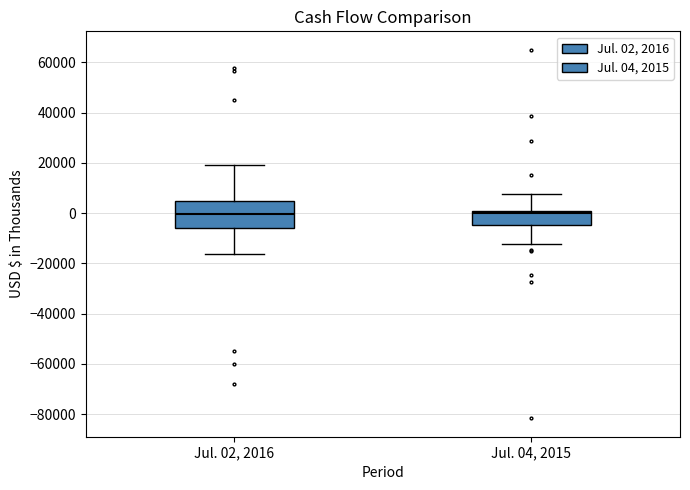

Reading left to right, transcribe this box plot: for each box, give where its median line is, the range the box spans, and where its two whiskers end, as read against the y-axis. The values are not printed on the chart, so give them approximately, as read against the axis.

Jul. 02, 2016: median 0, box -6000 to 4000, whiskers -16000 to 18000
Jul. 04, 2015: median 0 (just below the box's upper edge), box -4000 to 0, whiskers -12000 to 8000